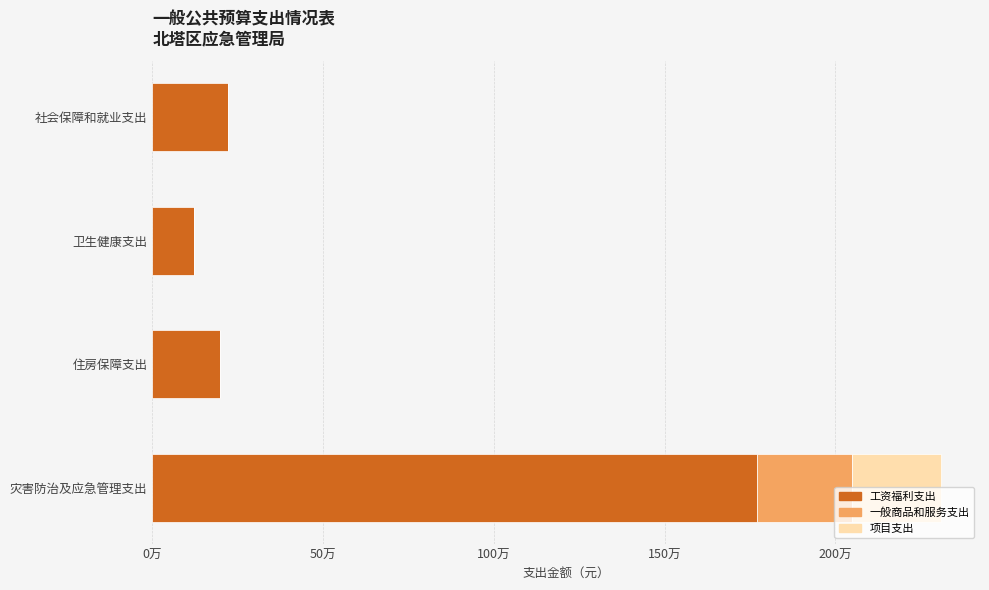

What are all the series names shown in the legend?

工资福利支出, 一般商品和服务支出, 项目支出